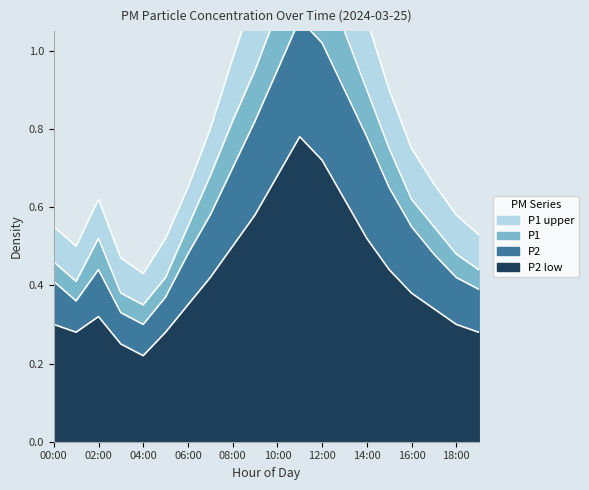

What is the maximum value shown in the chart?

1.5